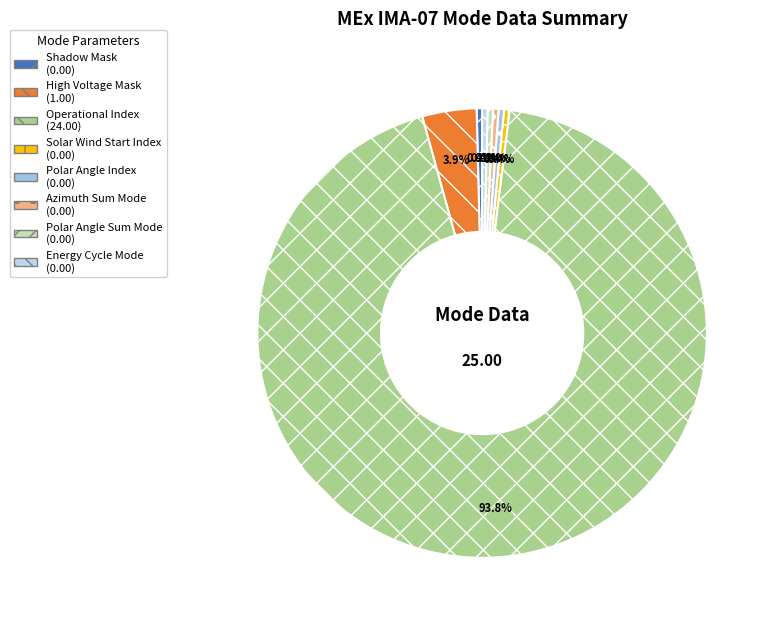

Is there any slice that represents more than half of the pie?

Yes